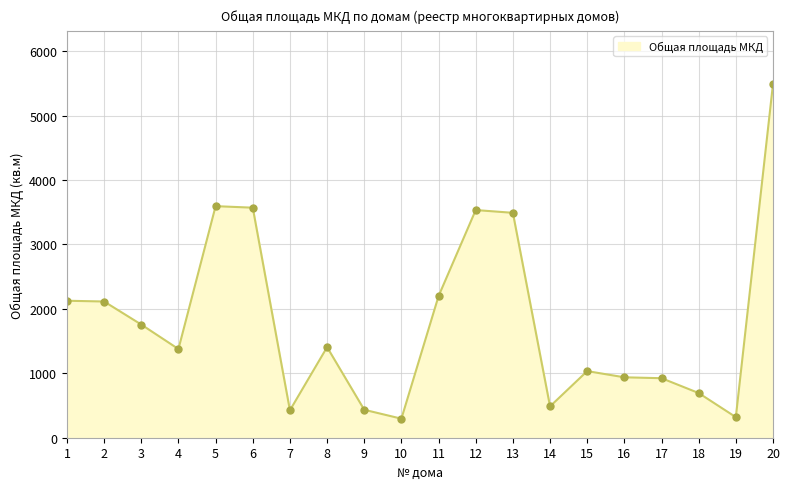

Between 11 and 4, which is larger?

11